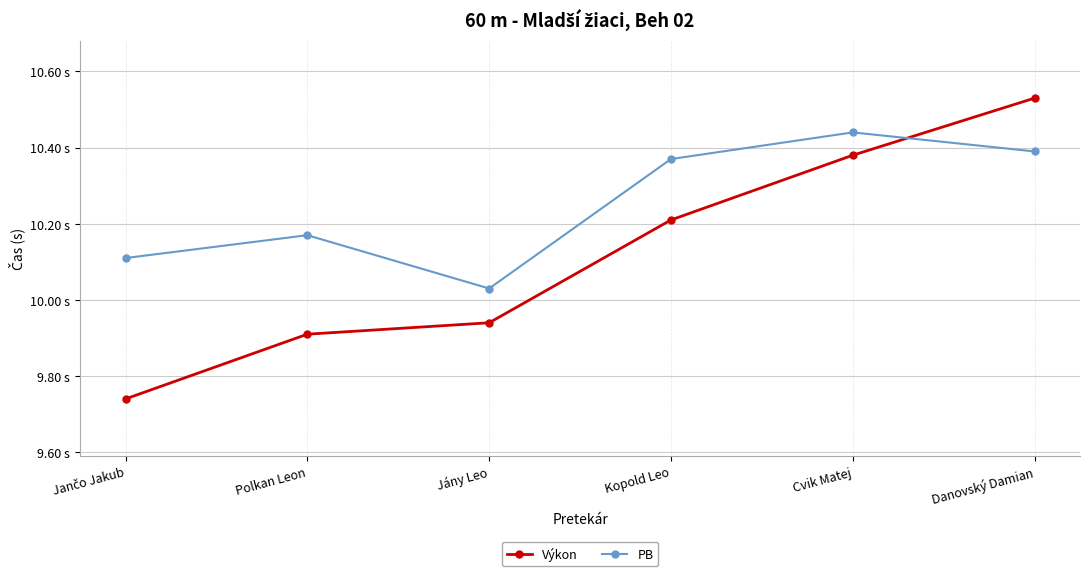

Which series changed the most between Jančo Jakub and Danovský Damian?

Výkon